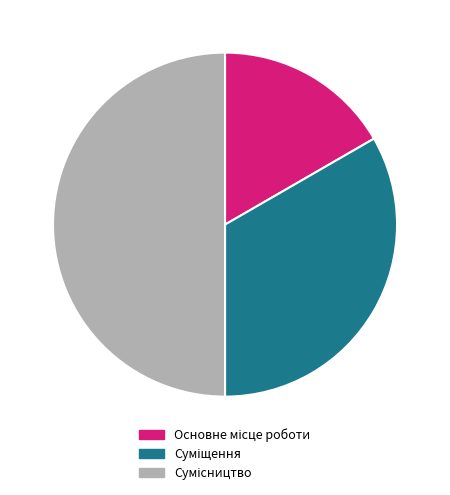

To the nearest percent, what is the difference between the largest and smallest slice percentages?

33%